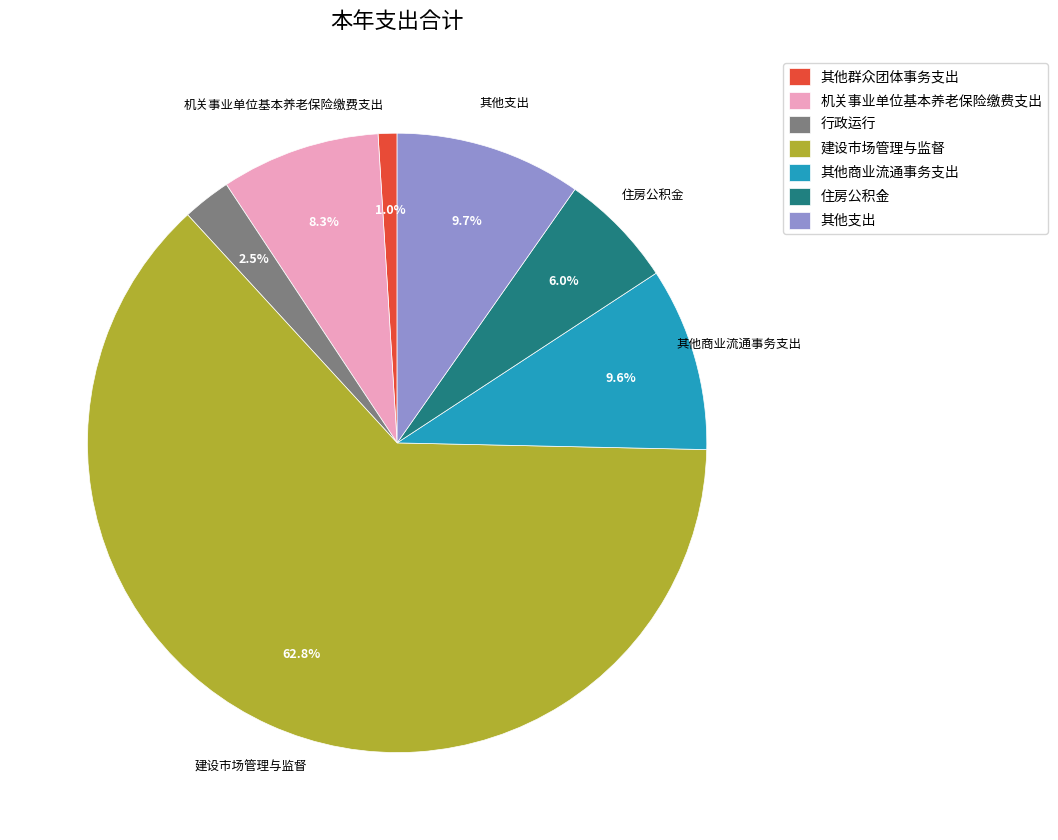

What is the ratio of the value at 住房公积金 to the value at 其他支出?

0.6